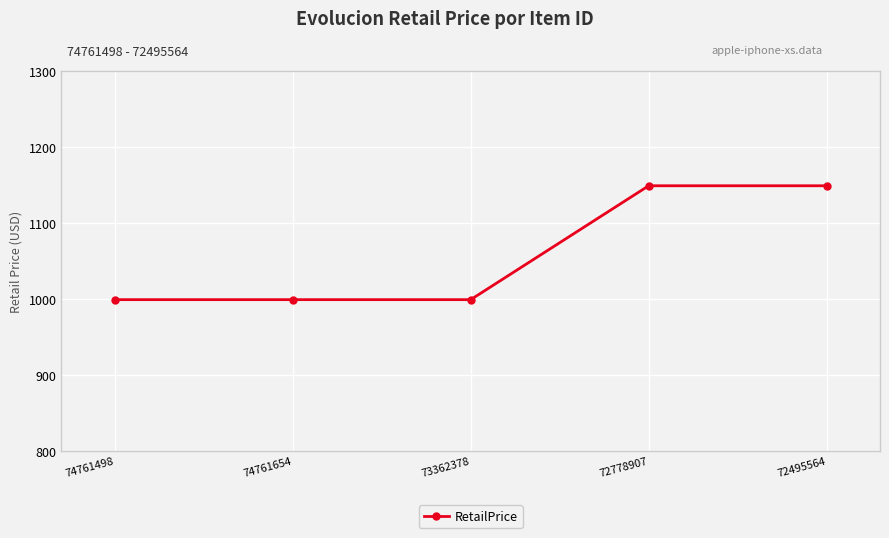

How many values are between 999 and 1149?

5